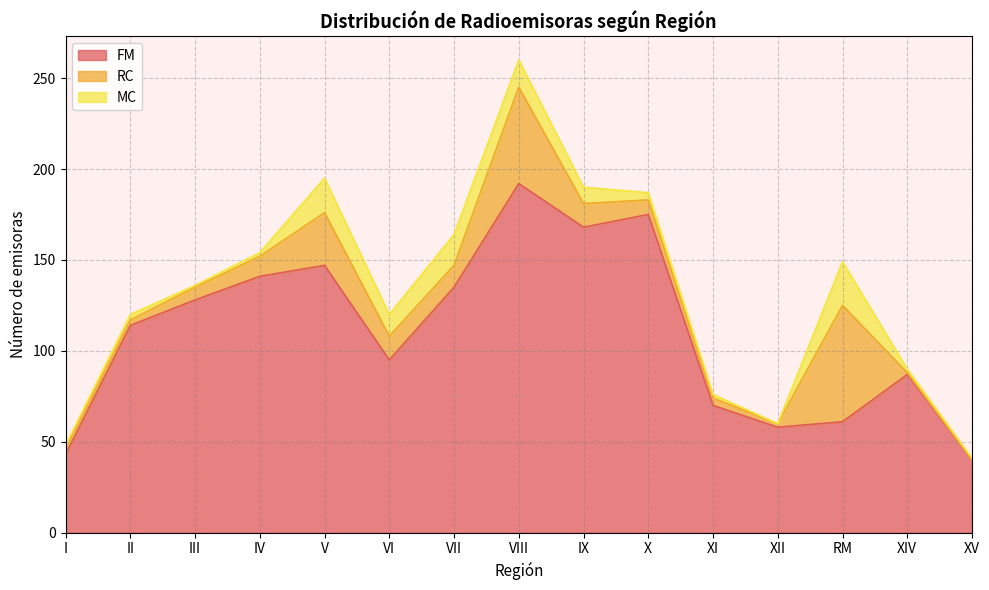

Reading left to right, what are all the values shown in this chart?

FM: 43	114	128	141	147	95	135	192	168	175	70	58	61	87	40
RC: 3	3	7	11	29	13	12	53	13	8	4	2	64	1	0
MC: 2	3	1	2	19	12	17	15	9	4	2	0	24	2	1